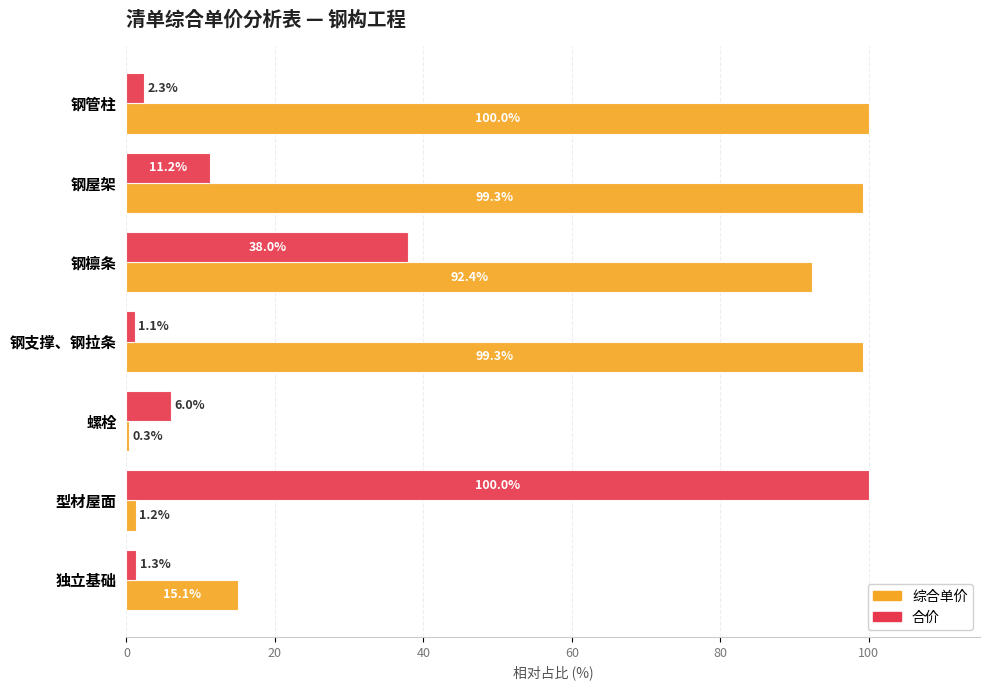

What is the maximum value shown in the chart?

100.0